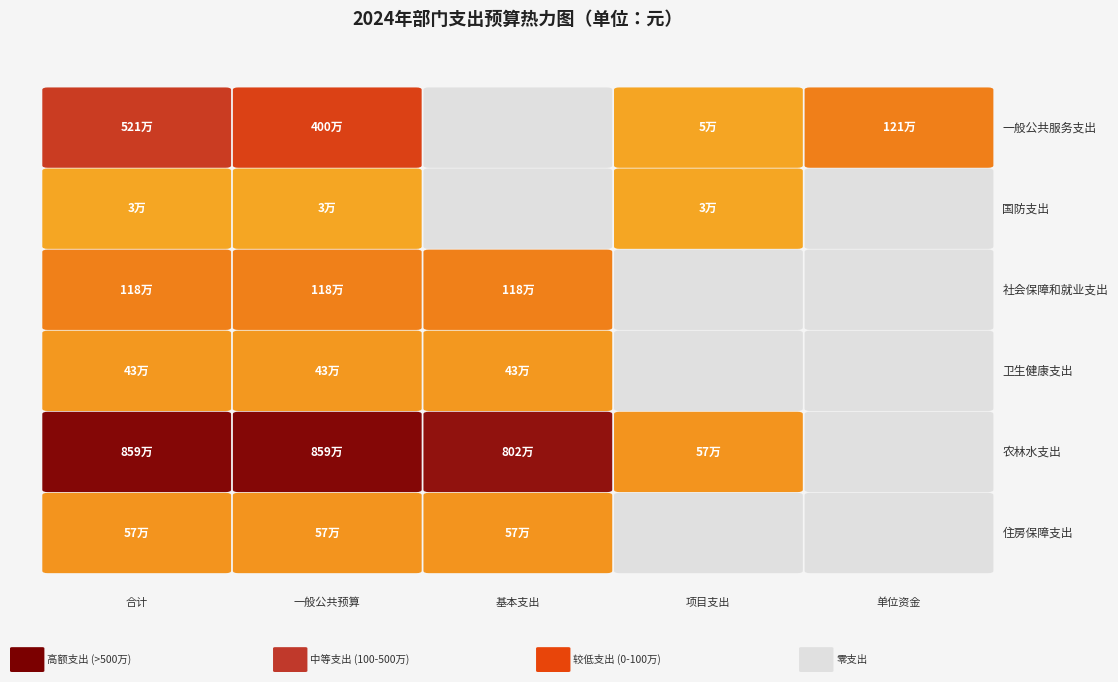

What is the maximum value shown in the chart?

8587267.2